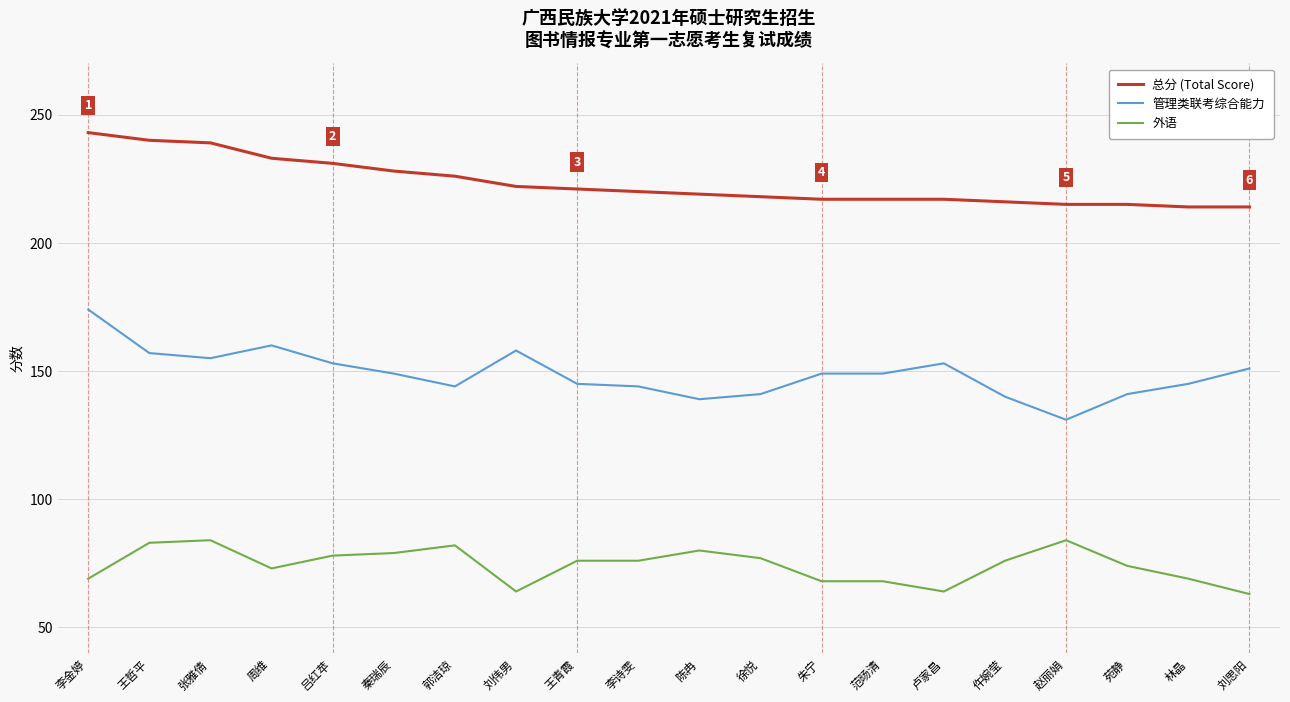

What value does the 总分 (Total Score) series have at 卢家昌, to the nearest 10?

220